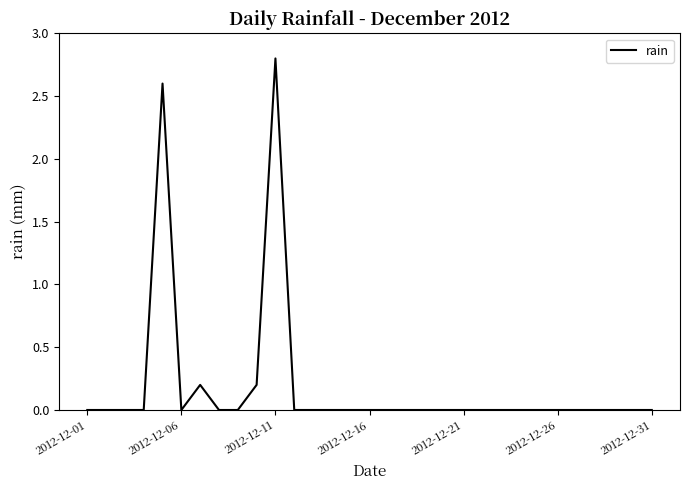

What is the difference between the maximum and minimum values?

2.8